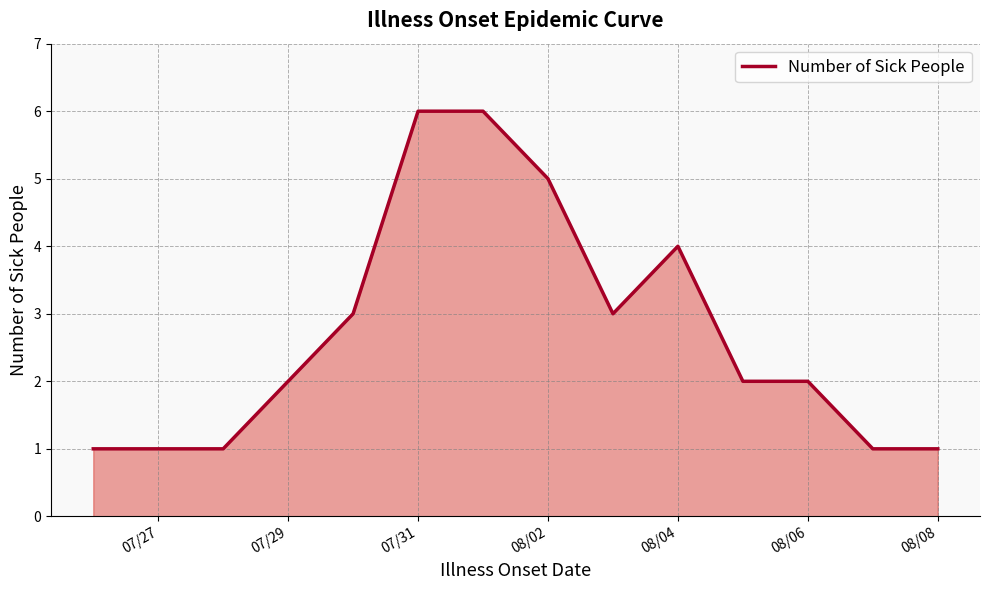

What is the maximum value shown in the chart?

6